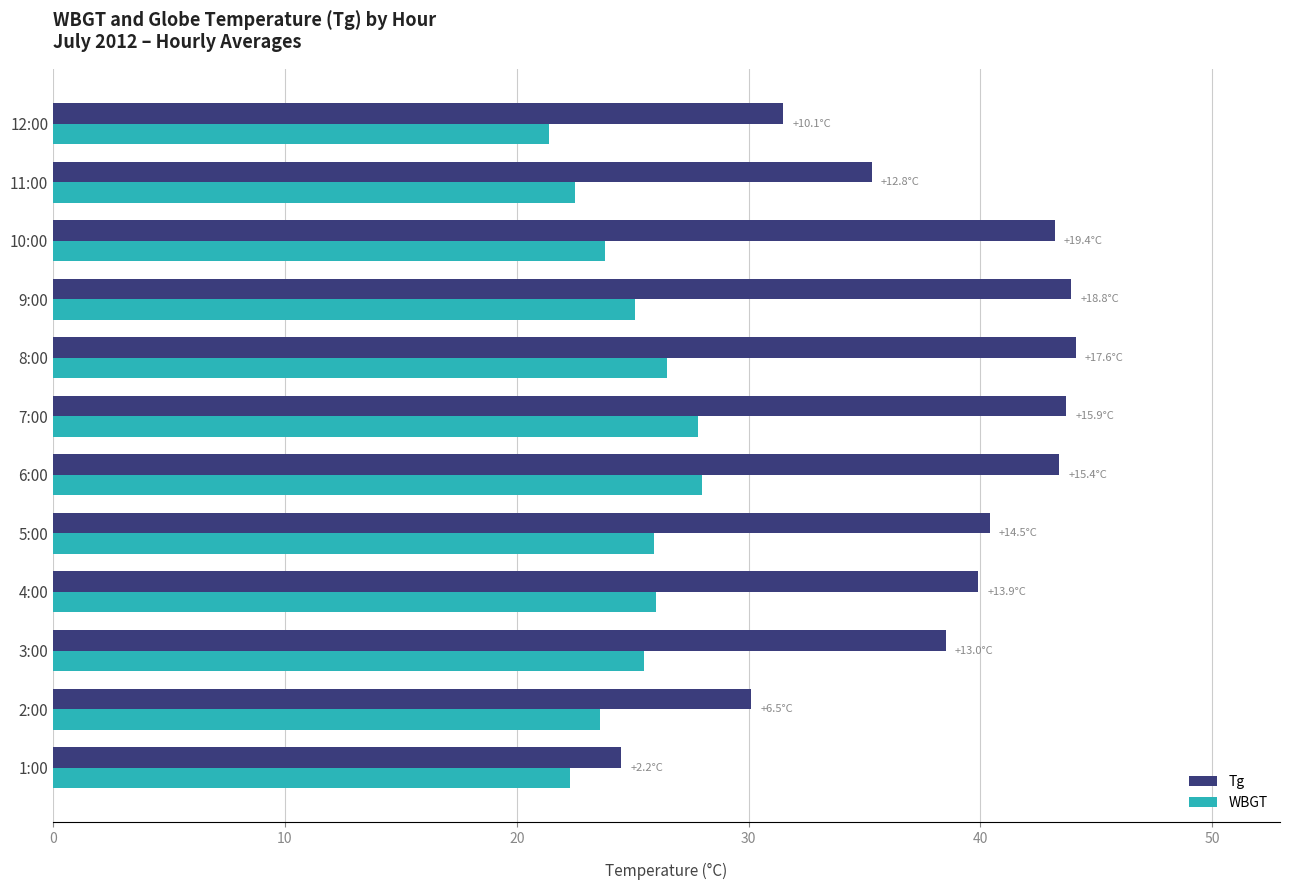

What is the approximate value of Tg at 3:00?

38.5